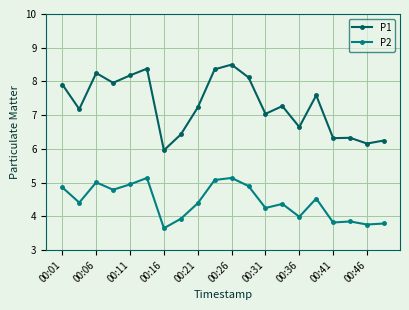

Which series has the largest total across all categories?

P1